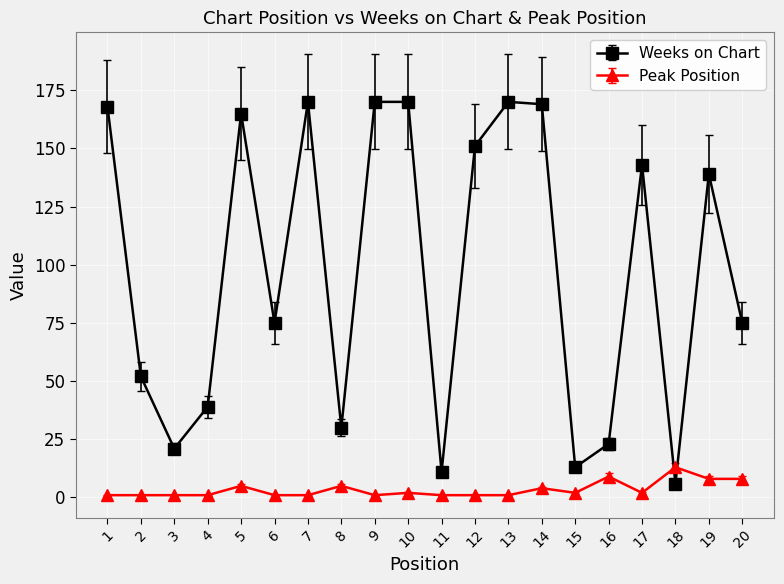

Is the value of Weeks on Chart at 6 greater than the value of Peak Position at 18?

Yes